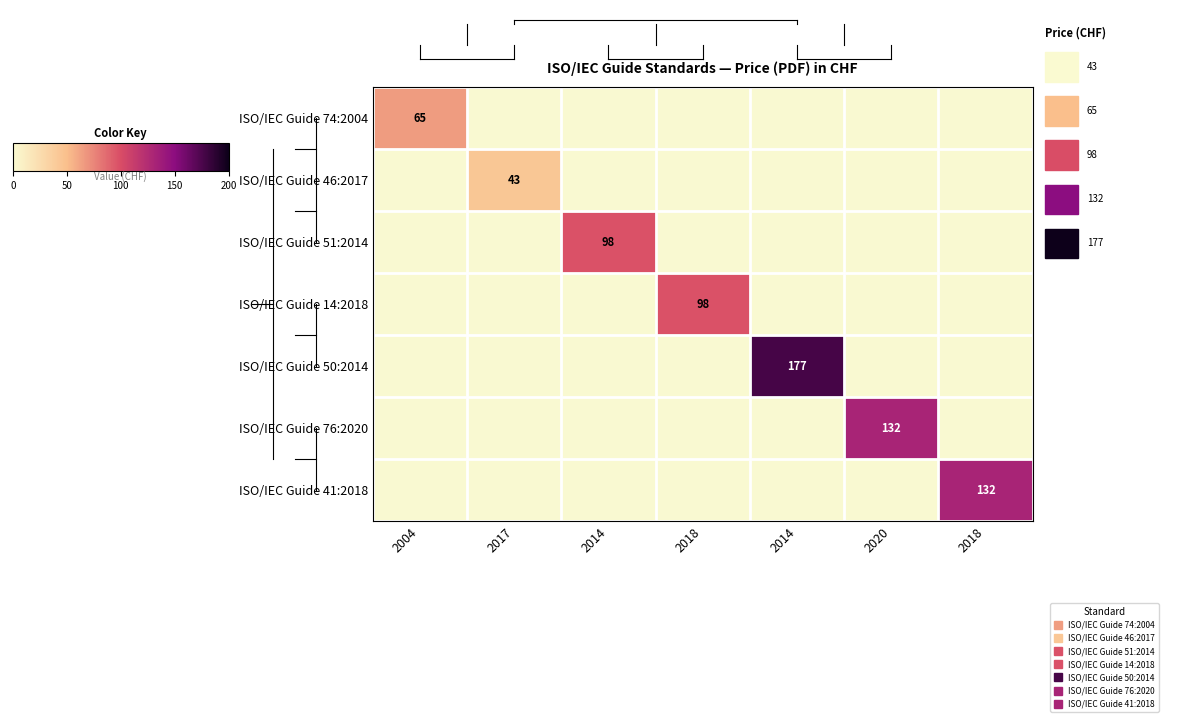

What is the spread (max minus min) of values at 2018?

98